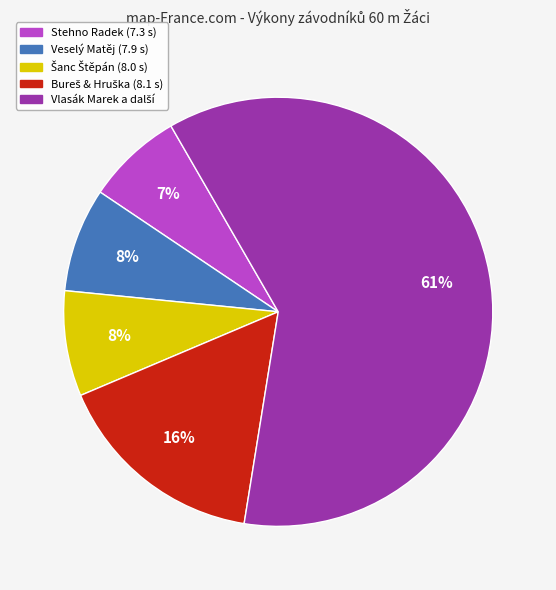

Is there a majority slice in this chart?

Yes